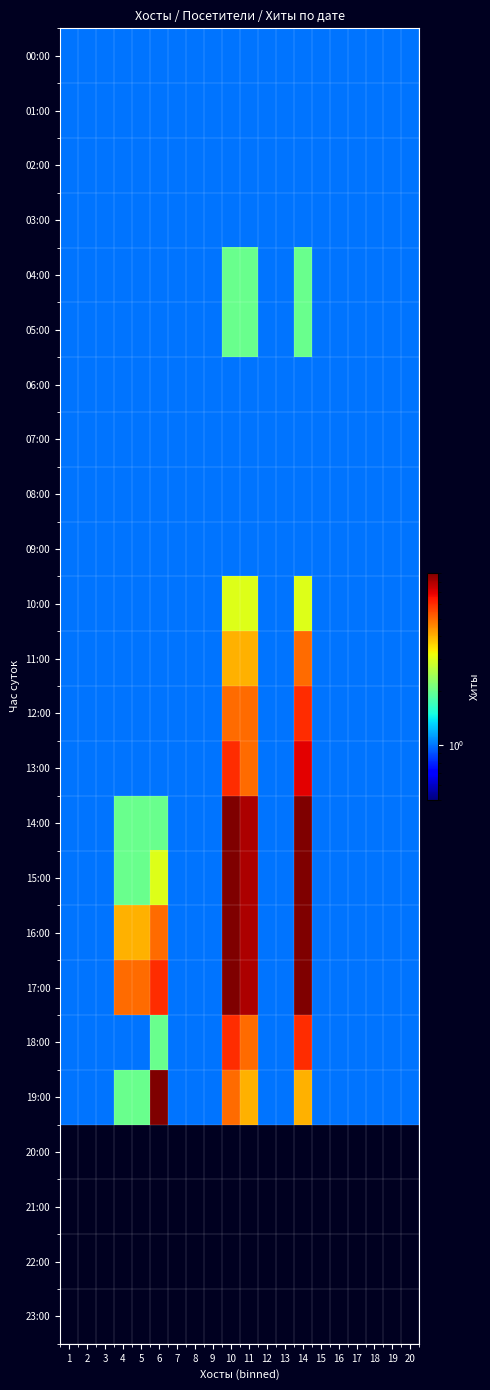

At how many categories does at least one series exceed 4?

6